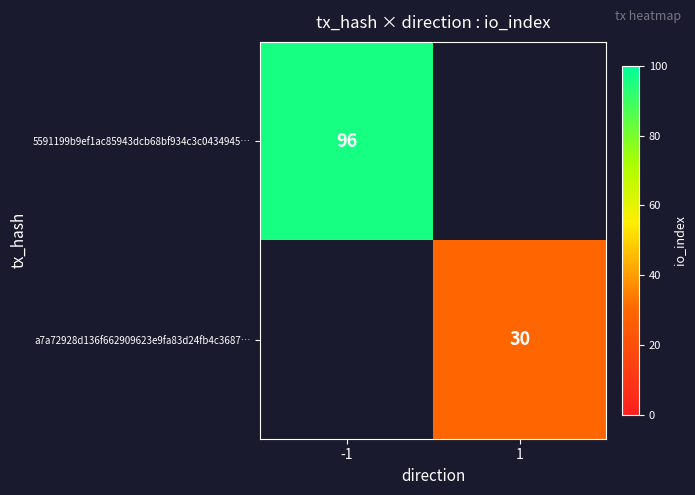

True or false: 5591199b9ef1ac85943dcb68bf934c3c0434945… has a value of 134.9 at -1.

False